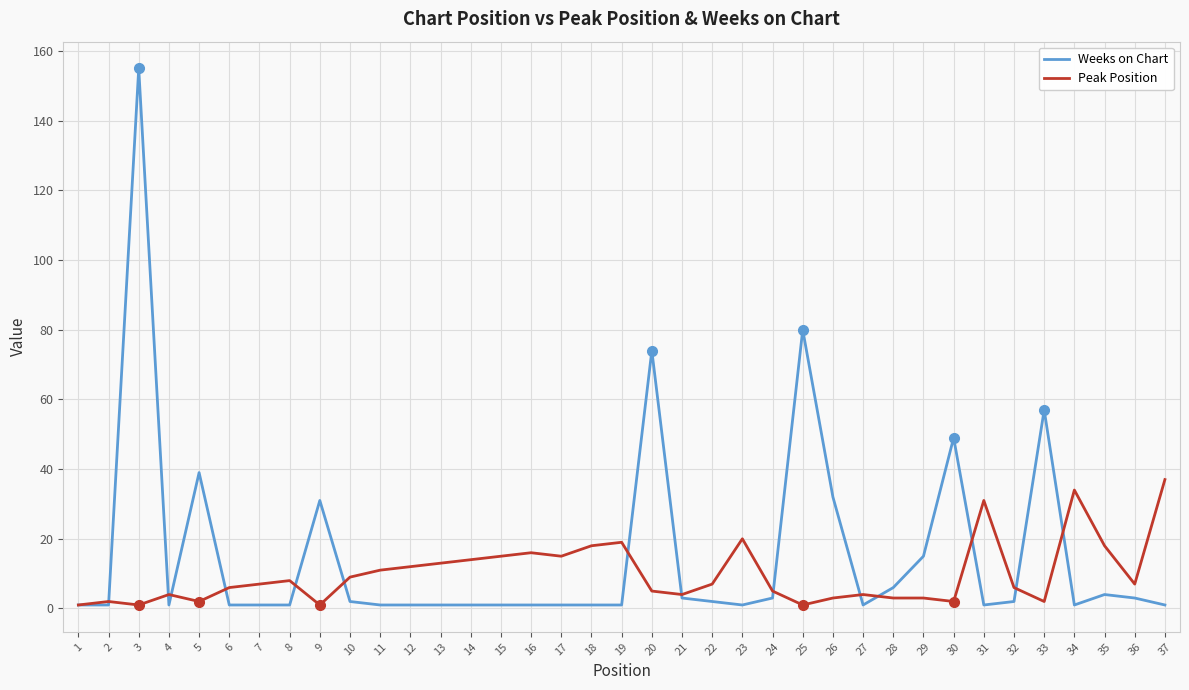

Reading left to right, what are all the values shown in this chart?

Weeks on Chart: 1=1	2=1	3=155	4=1	5=39	6=1	7=1	8=1	9=31	10=2	11=1	12=1	13=1	14=1	15=1	16=1	17=1	18=1	19=1	20=74	21=3	22=2	23=1	24=3	25=80	26=32	27=1	28=6	29=15	30=49	31=1	32=2	33=57	34=1	35=4	36=3	37=1
Peak Position: 1=1	2=2	3=1	4=4	5=2	6=6	7=7	8=8	9=1	10=9	11=11	12=12	13=13	14=14	15=15	16=16	17=15	18=18	19=19	20=5	21=4	22=7	23=20	24=5	25=1	26=3	27=4	28=3	29=3	30=2	31=31	32=6	33=2	34=34	35=18	36=7	37=37